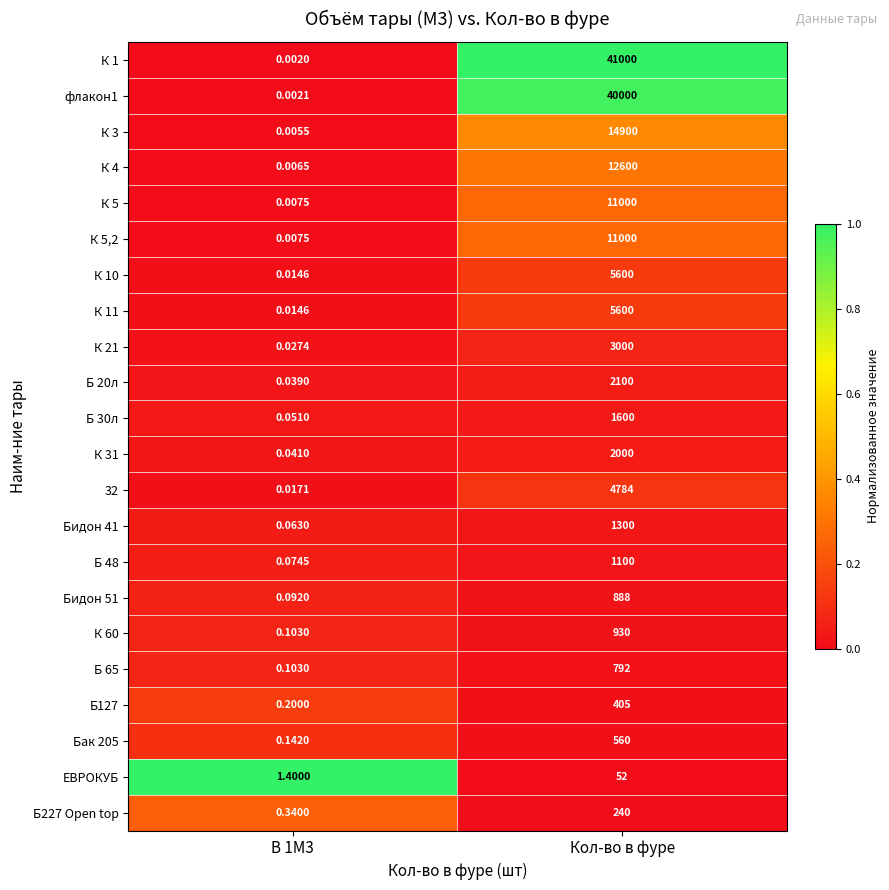

At which category is the sum across all series the highest?

Кол-во в фуре